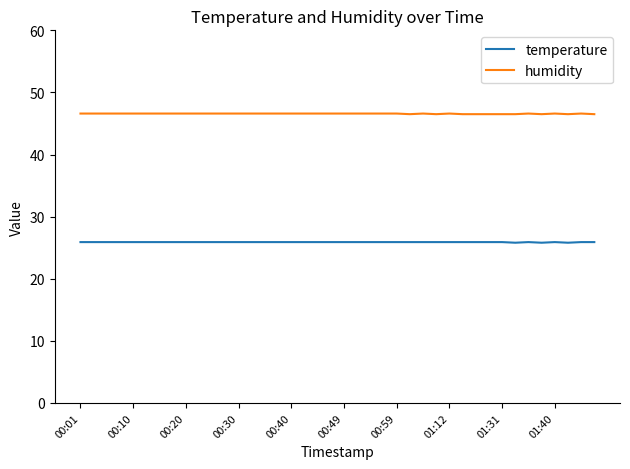

What is the maximum value for temperature?

25.9